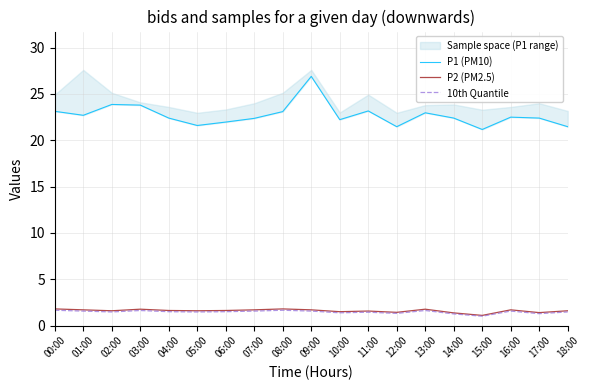

How many data points in P1 (PM10) are above 22?

14